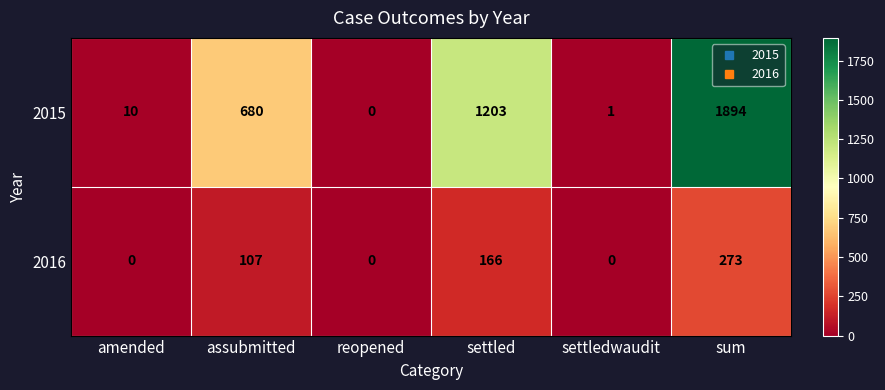

What is the difference between the second highest and minimum values in the 2016 series?

166